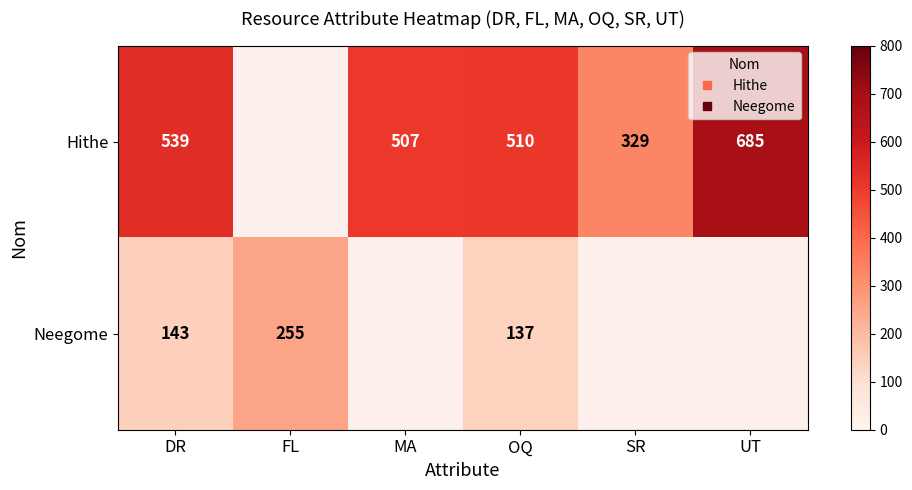

At which category is the sum across all series the highest?

DR